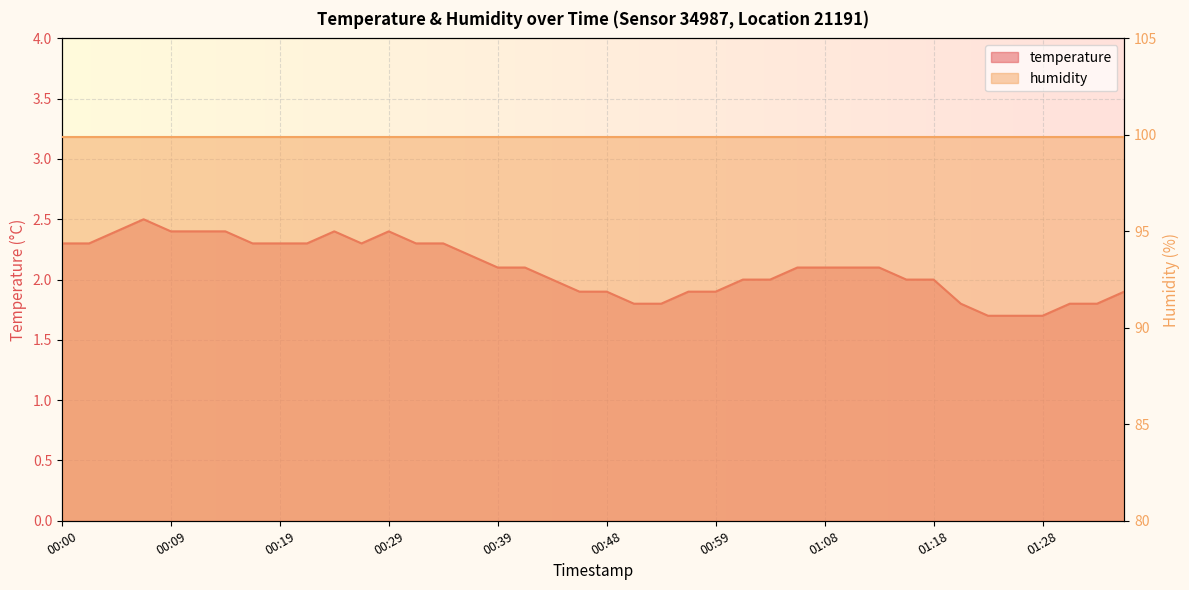

Reading right to left, what are all the values shown in this chart?

01:36=1.9	01:33=1.8	01:31=1.8	01:28=1.7	01:26=1.7	01:23=1.7	01:21=1.8	01:18=2.0	01:16=2.0	01:13=2.1	01:11=2.1	01:08=2.1	01:06=2.1	01:03=2.0	01:01=2.0	00:59=1.9	00:56=1.9	00:53=1.8	00:51=1.8	00:48=1.9	00:46=1.9	00:43=2.0	00:41=2.1	00:39=2.1	00:36=2.2	00:34=2.3	00:31=2.3	00:29=2.4	00:26=2.3	00:24=2.4	00:21=2.3	00:19=2.3	00:16=2.3	00:14=2.4	00:12=2.4	00:09=2.4	00:07=2.5	00:04=2.4	00:02=2.3	00:00=2.3